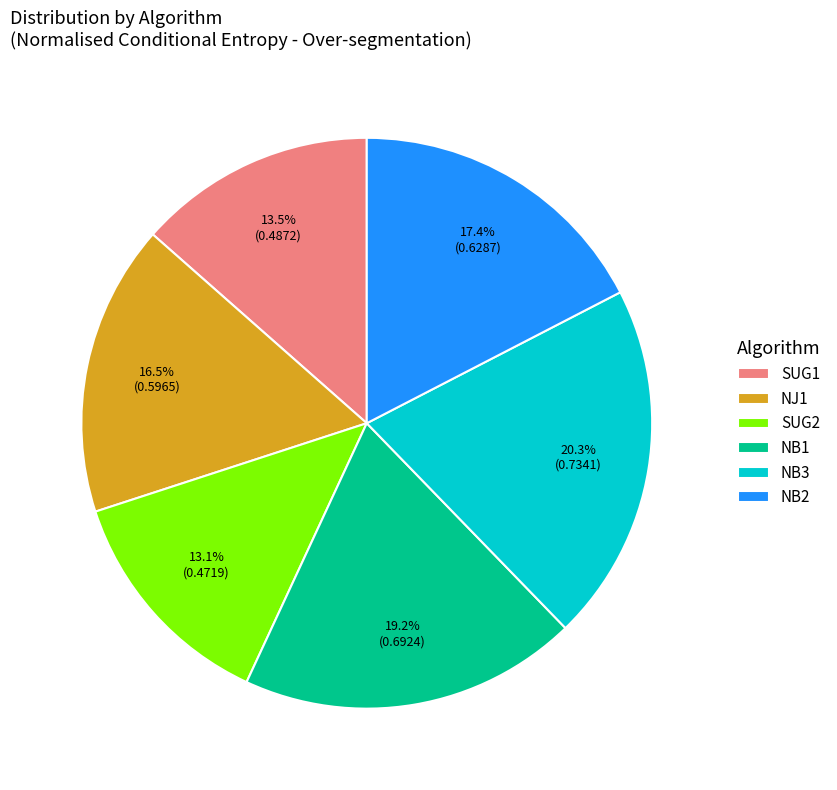

Does any single category account for the majority?

No